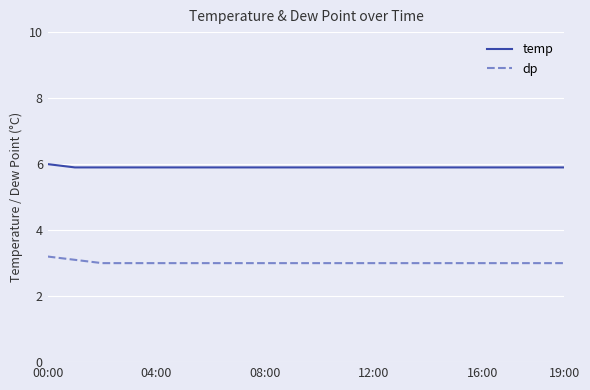

What is the greatest value displayed?

6.0